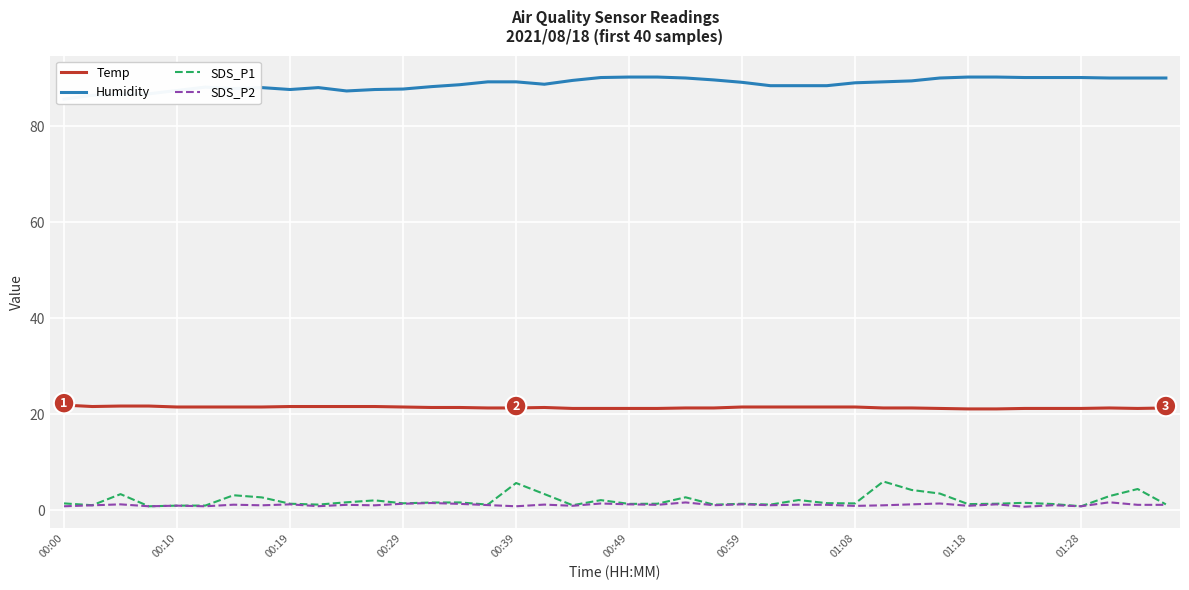

Reading left to right, extract all data points from this chart.

Temp: 21.9	21.6	21.7	21.7	21.5	21.5	21.5	21.5	21.6	21.6	21.6	21.6	21.5	21.4	21.4	21.3	21.3	21.4	21.2	21.2	21.2	21.2	21.3	21.3	21.5	21.5	21.5	21.5	21.5	21.3	21.3	21.2	21.1	21.1	21.2	21.2	21.2	21.3	21.2	21.3
Humidity: 85.7	86.5	86.7	86.8	87.5	88.2	87.9	88.1	87.7	88.1	87.4	87.7	87.8	88.3	88.7	89.3	89.3	88.8	89.6	90.2	90.3	90.3	90.1	89.7	89.2	88.5	88.5	88.5	89.1	89.3	89.5	90.1	90.3	90.3	90.2	90.2	90.2	90.1	90.1	90.1
SDS_P1: 1.4	1.0	3.3	0.8	0.9	0.9	3.1	2.6	1.3	1.1	1.6	2.0	1.4	1.6	1.6	1.1	5.7	3.4	1.0	2.1	1.3	1.3	2.7	1.1	1.3	1.1	2.1	1.4	1.4	6.0	4.2	3.5	1.2	1.3	1.5	1.3	0.8	2.9	4.4	1.2
SDS_P2: 0.8	1.0	1.2	0.8	0.9	0.8	1.1	1.0	1.2	0.8	1.1	1.0	1.3	1.5	1.3	1.1	0.8	1.1	0.9	1.4	1.2	1.1	1.6	1.0	1.2	1.0	1.1	1.1	0.9	1.0	1.2	1.4	0.9	1.2	0.7	1.0	0.8	1.6	1.1	1.1